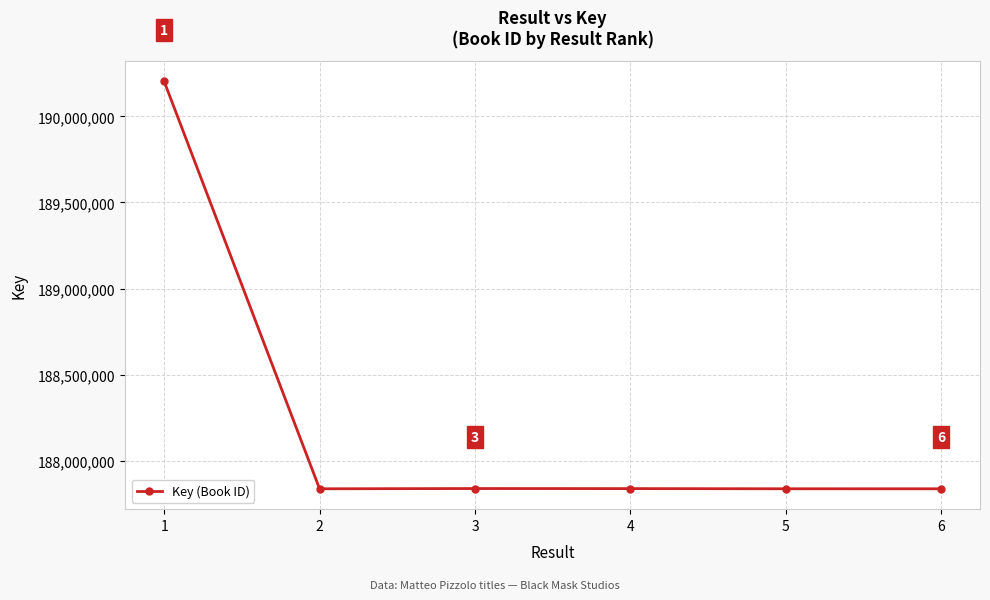

What is the change in value from 4 to 5?

-952